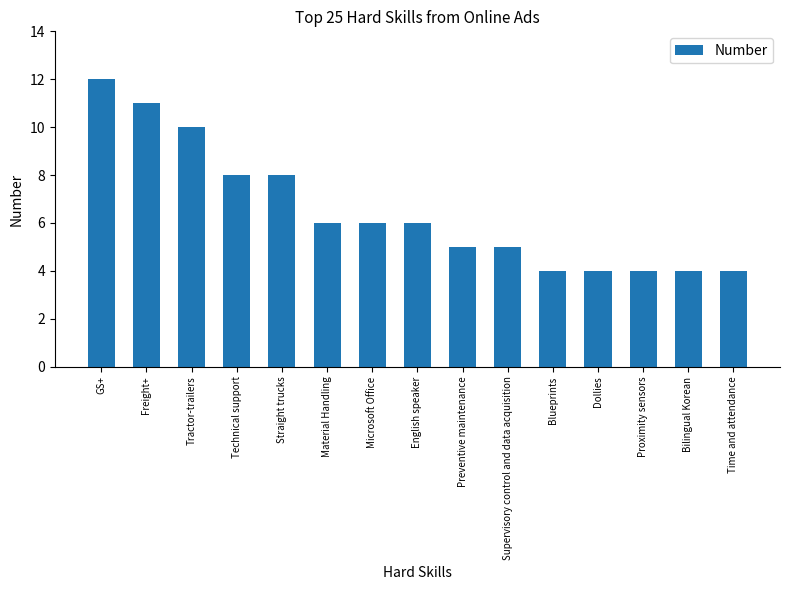

What position from the right is Material Handling?

10